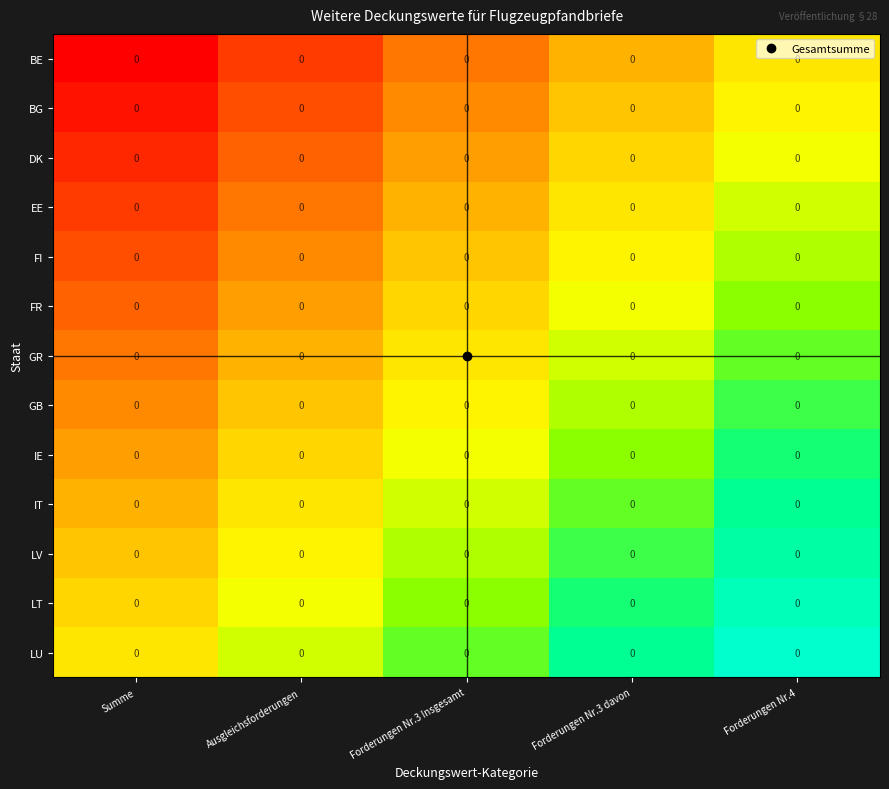

Is the value of EE at Ausgleichsforderungen greater than the value of GB at Ausgleichsforderungen?

No